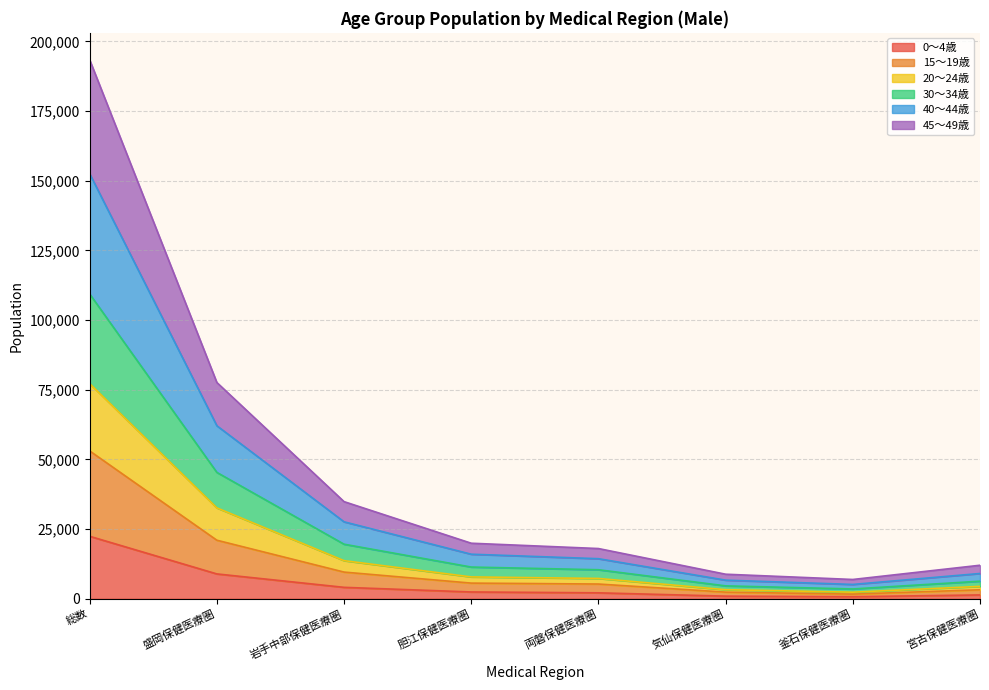

Rank the categories by 30～34歳 value from lowest to highest.

釜石保健医療圏, 気仙保健医療圏, 宮古保健医療圏, 両磐保健医療圏, 胆江保健医療圏, 岩手中部保健医療圏, 盛岡保健医療圏, 総数